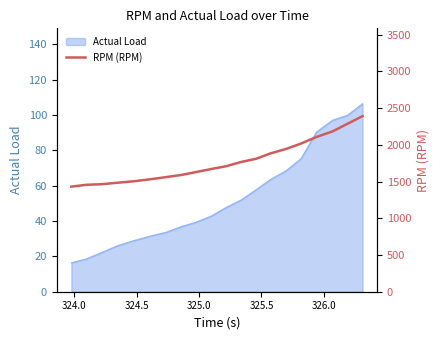

Reading right to left, list all the values displayed in this chart.

2391	2287	2183	2107	2018	1945	1884	1811	1767	1710	1671	1630	1590	1561	1531	1504	1484	1464	1456	1431